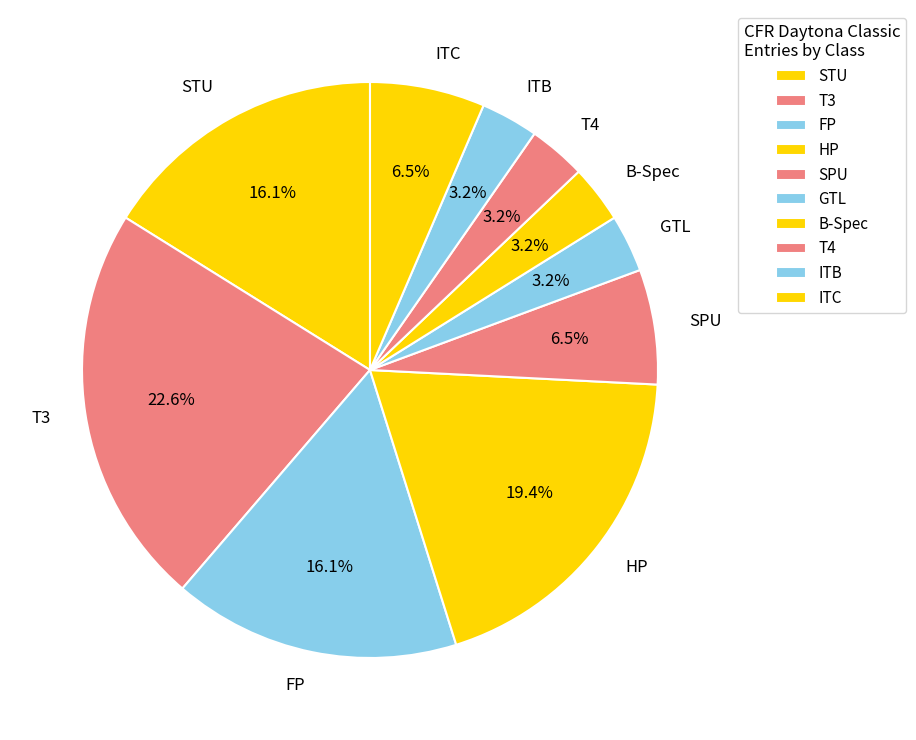

Does any single category account for the majority?

No